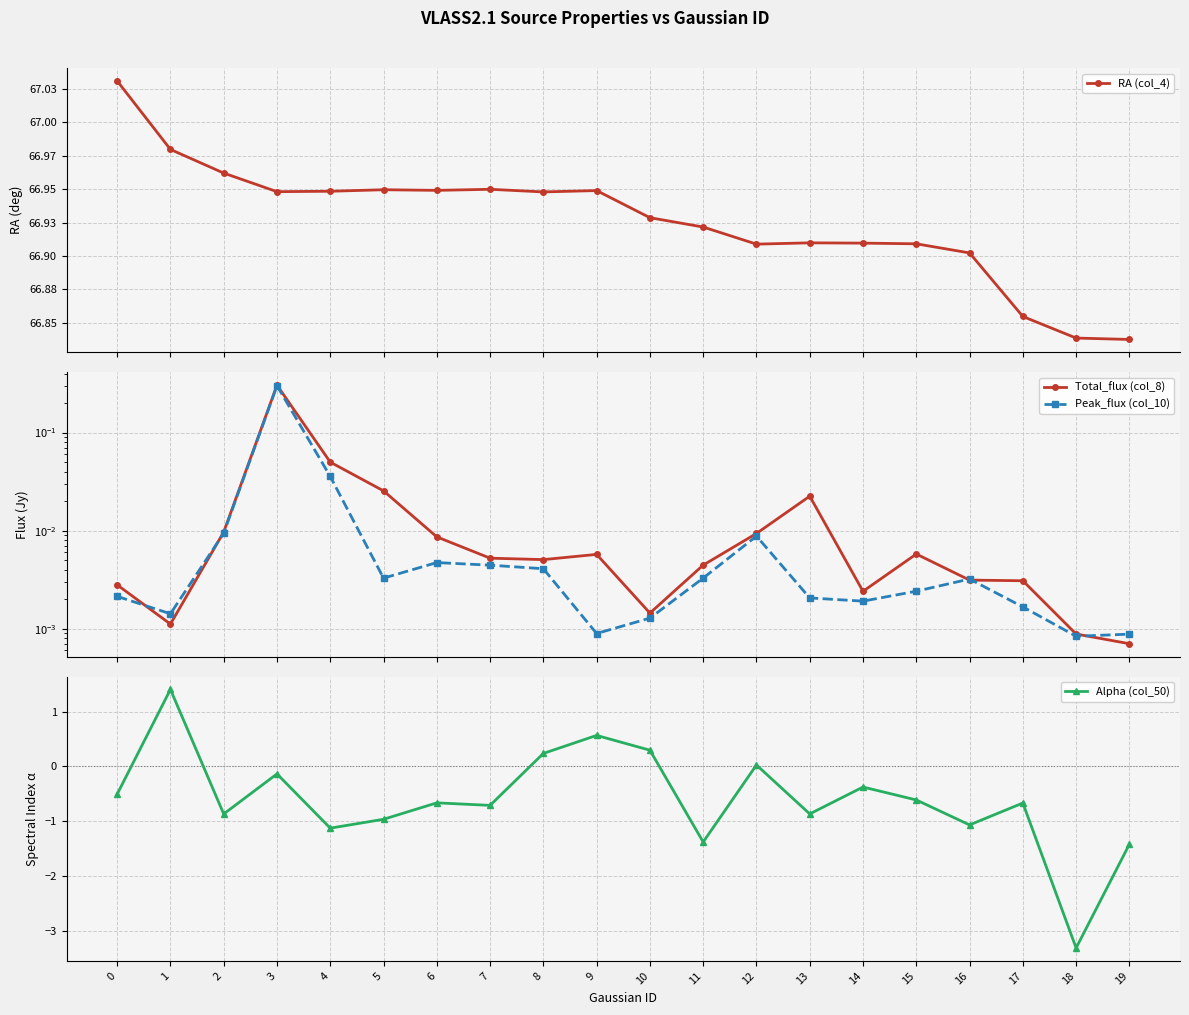

What is the minimum value shown in the chart?

-3.3